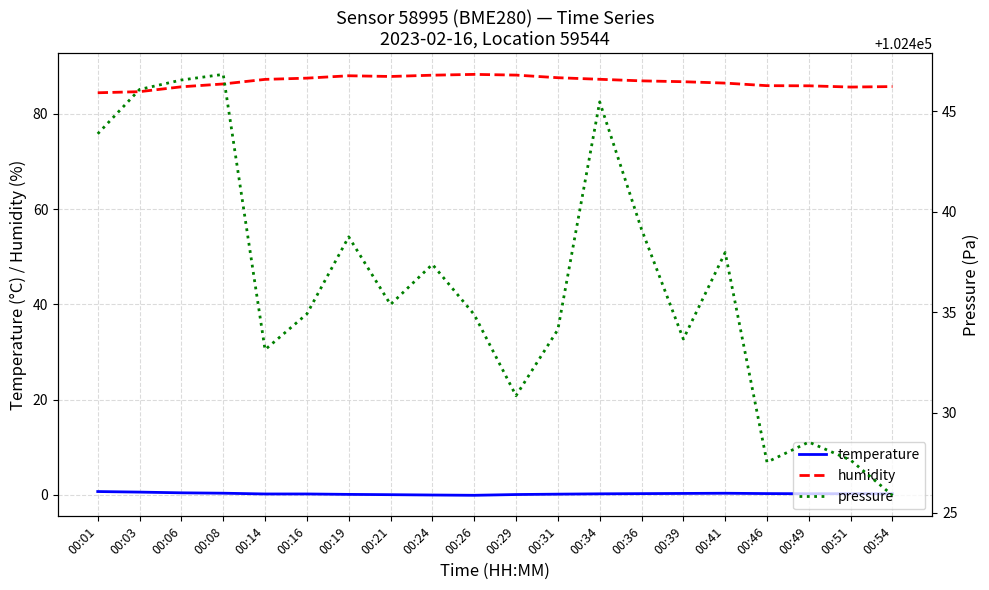

True or false: humidity and pressure intersect in this chart.

False